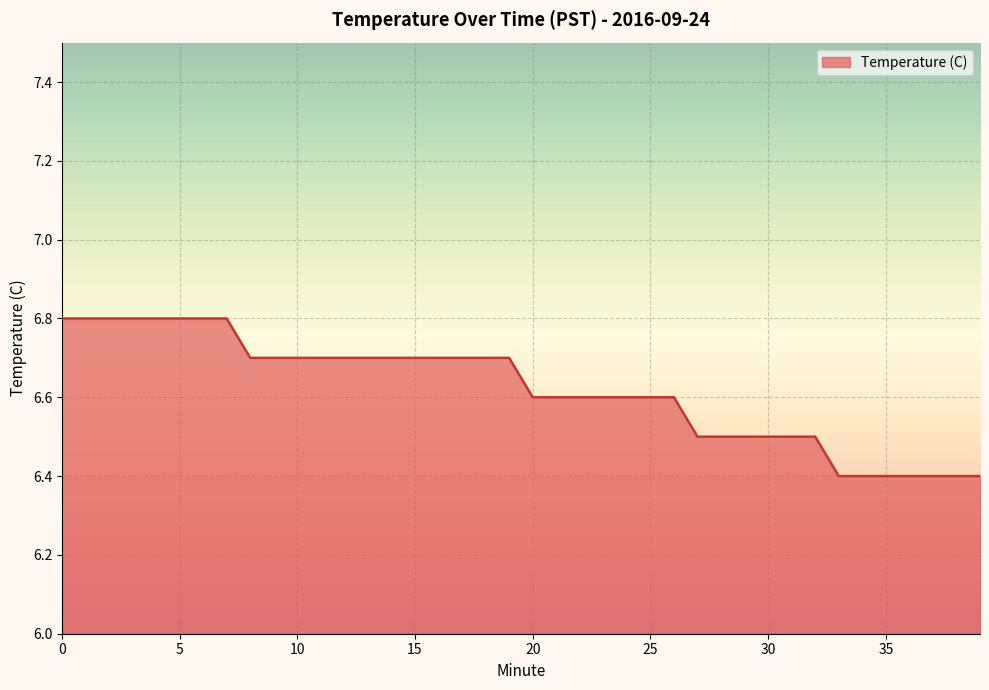

What is the difference between the second highest and second lowest values?

0.4